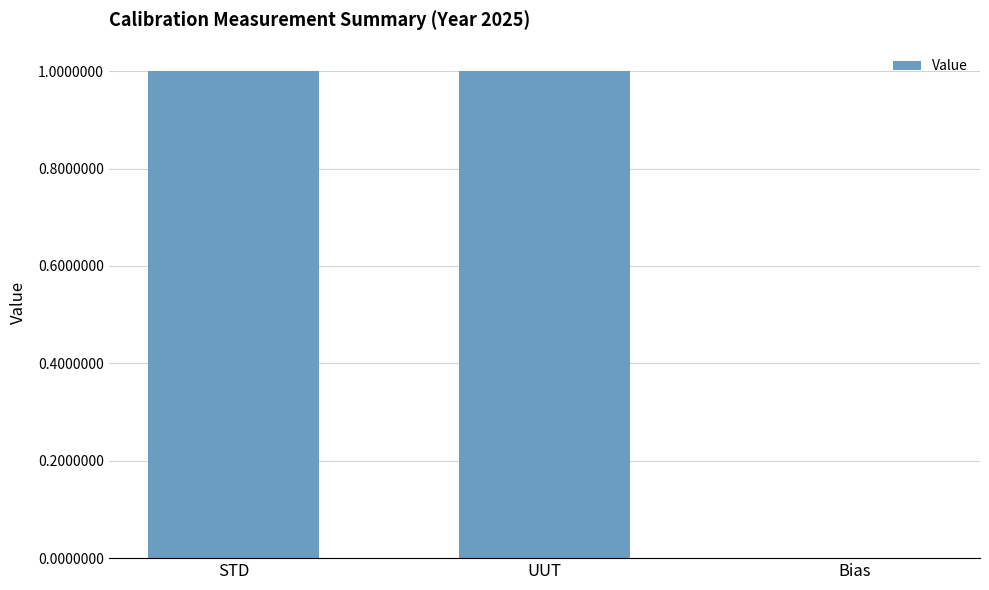

Between Bias and UUT, which is larger?

UUT